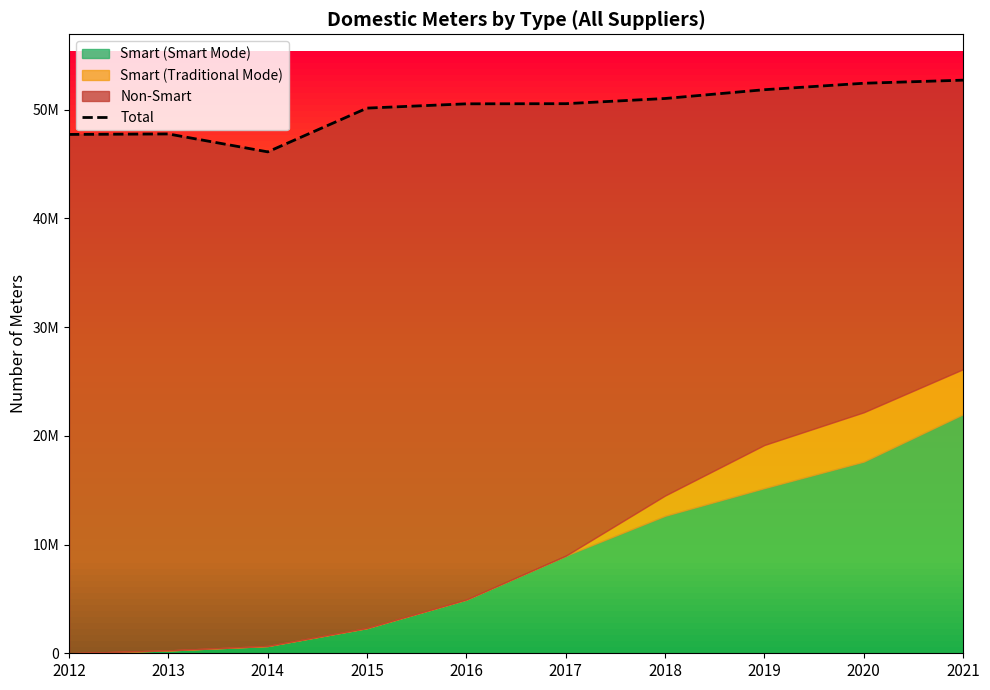

Which label corresponds to the smallest value in the chart?

2014